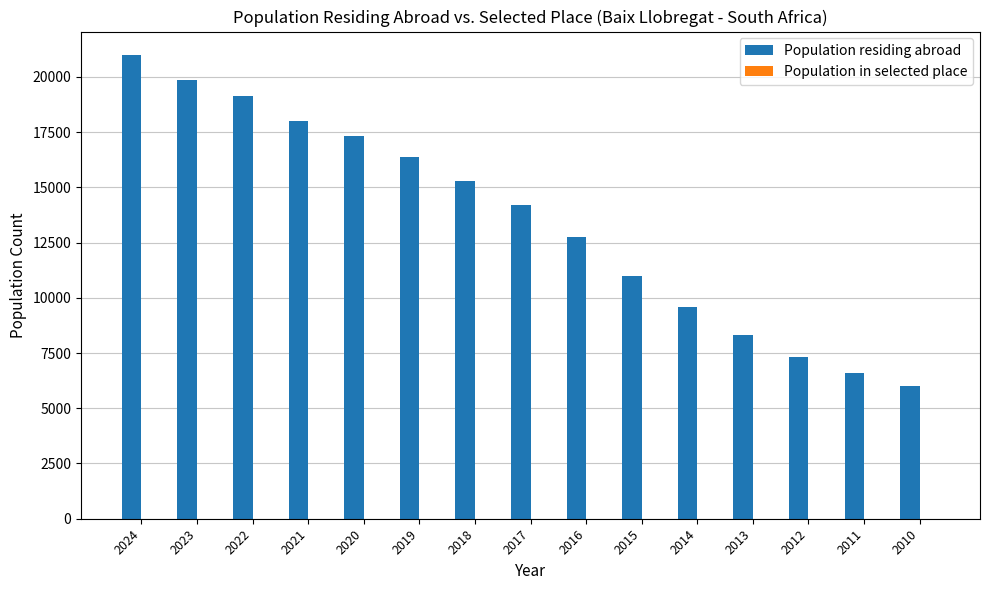

What is the sum of all Population residing abroad values?

202662